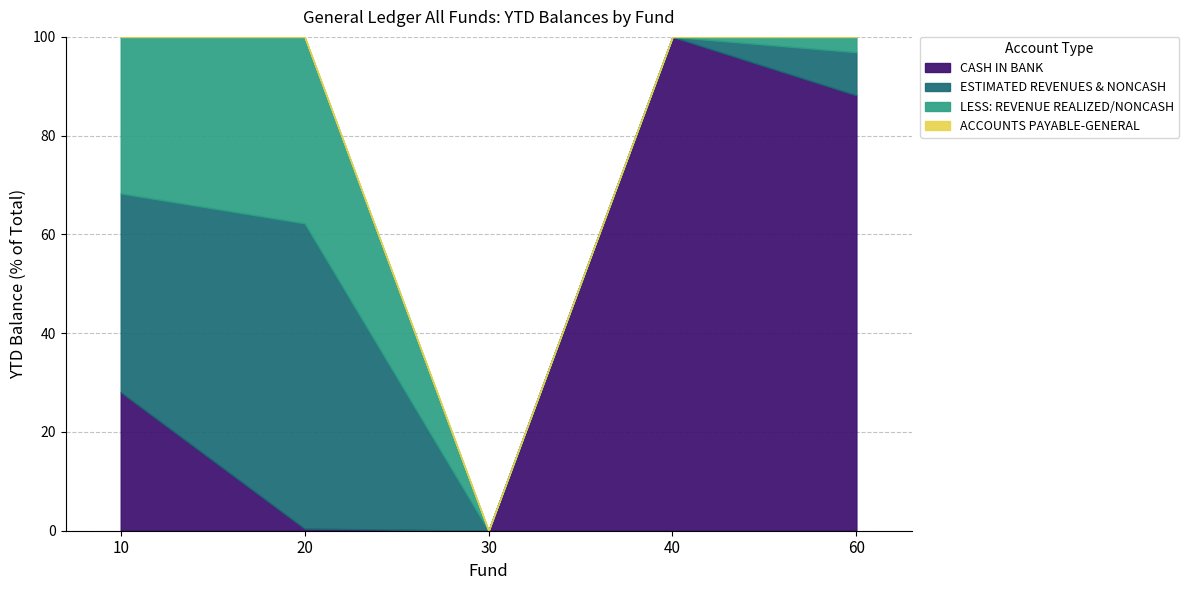

Which category has the highest value across all series?

10